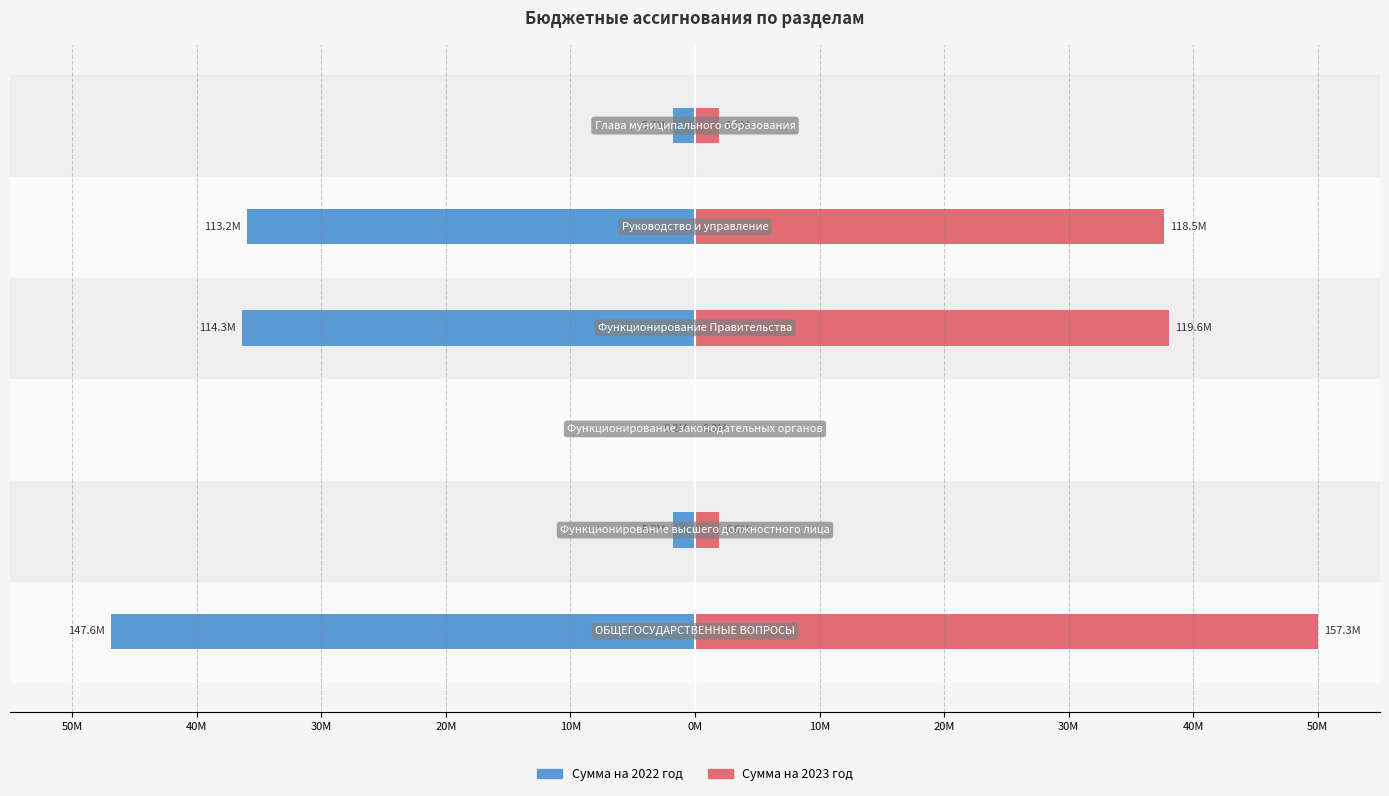

What are all the series names shown in the legend?

Сумма на 2022 год, Сумма на 2023 год